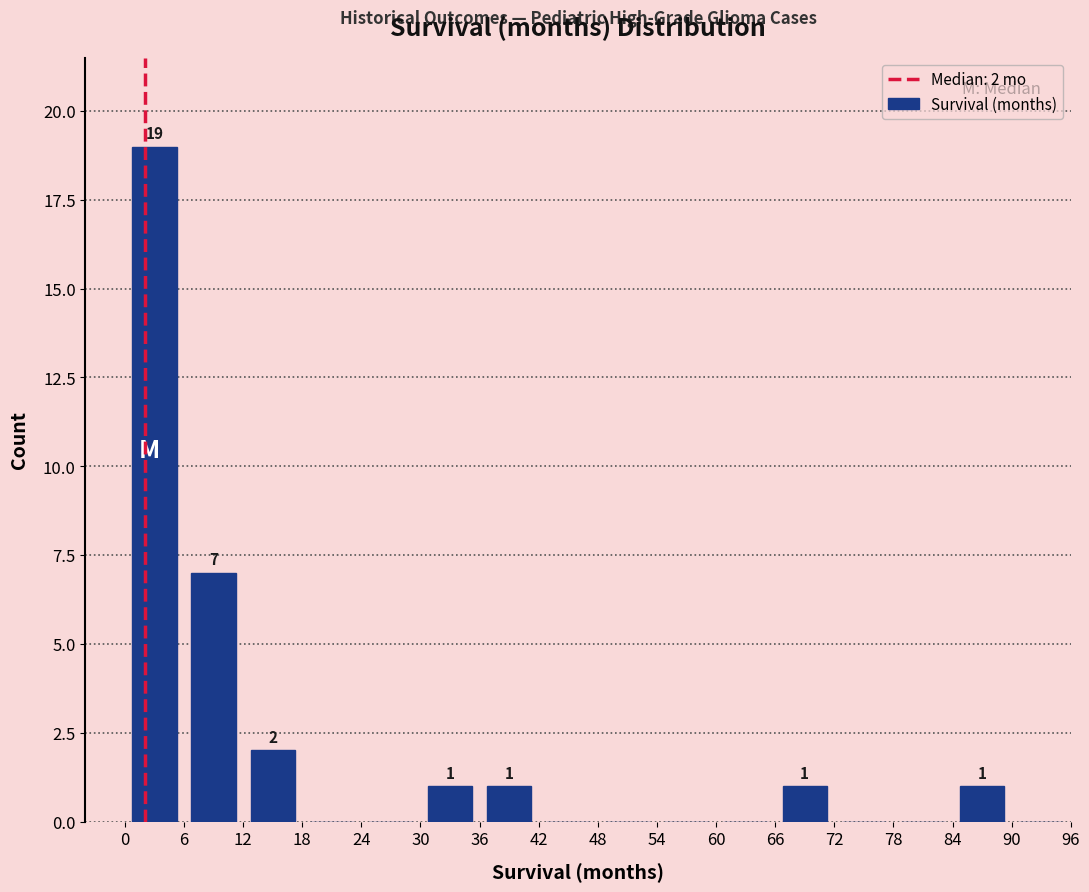

Which range on the x-axis has the tallest bar?

0 to 6